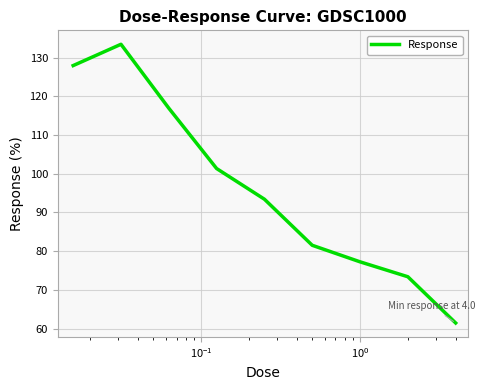

What is the greatest value displayed?

133.5